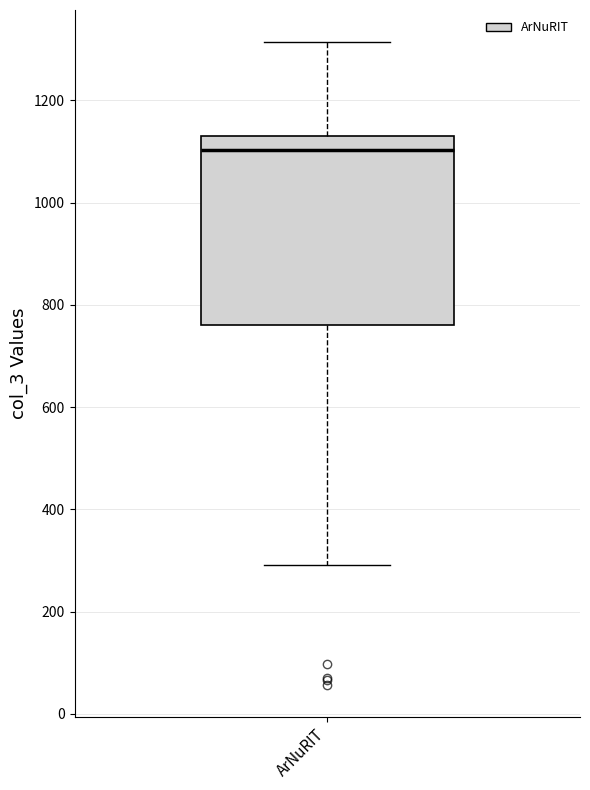

Transcribe this box plot: give where the median line is, the range the box spans, and where the two whiskers end, as read against the y-axis. The values are not printed on the chart, so give them approximately, as read against the axis.

median 1100, box 760 to 1140, whiskers 300 to 1320